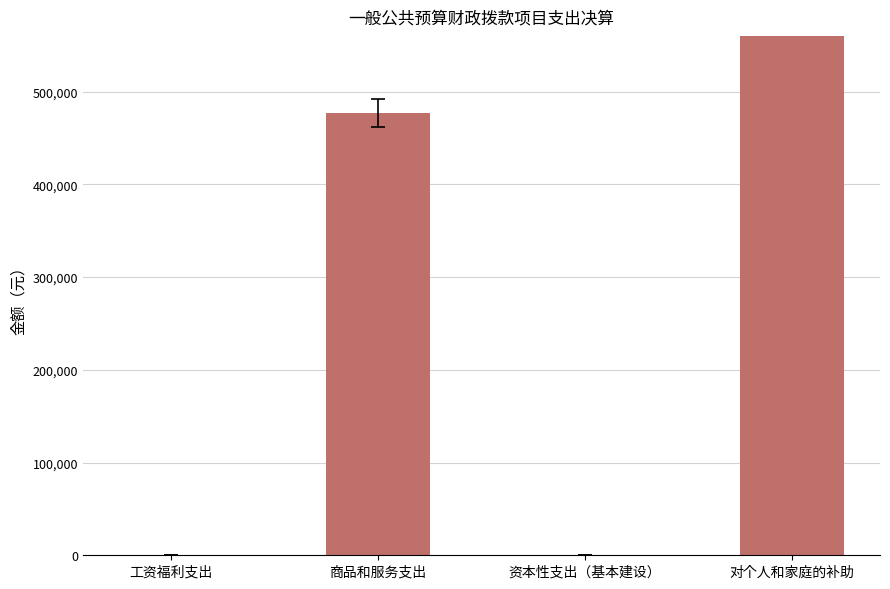

What is the label of the 1st bar from the right?

对个人和家庭的补助